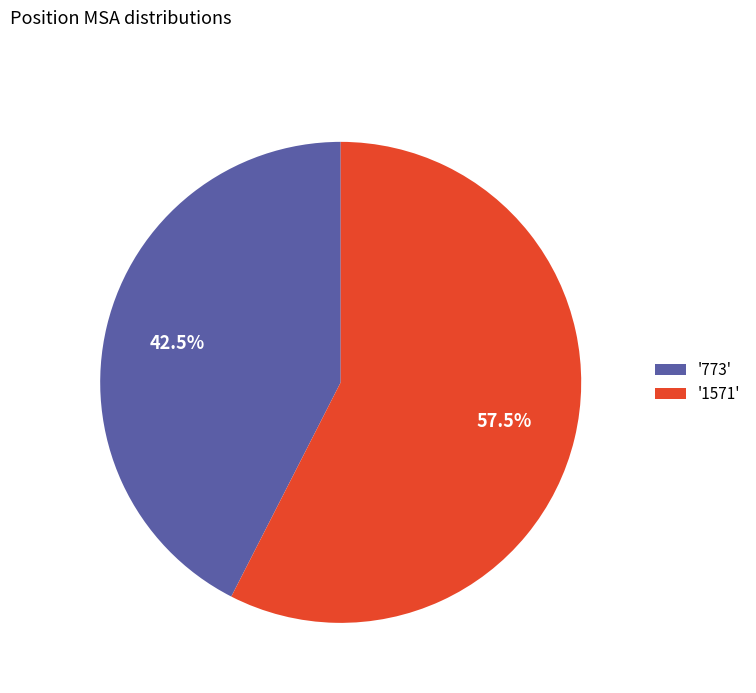

Do '773' and '1571' together represent more than half of the pie?

Yes